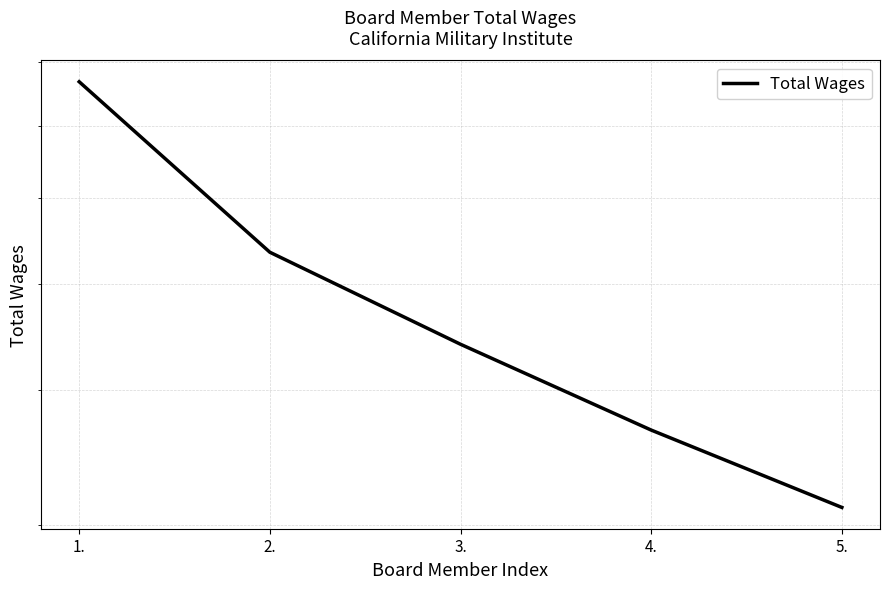

The chart shows a value of 5659 at 4.. True or false?

False